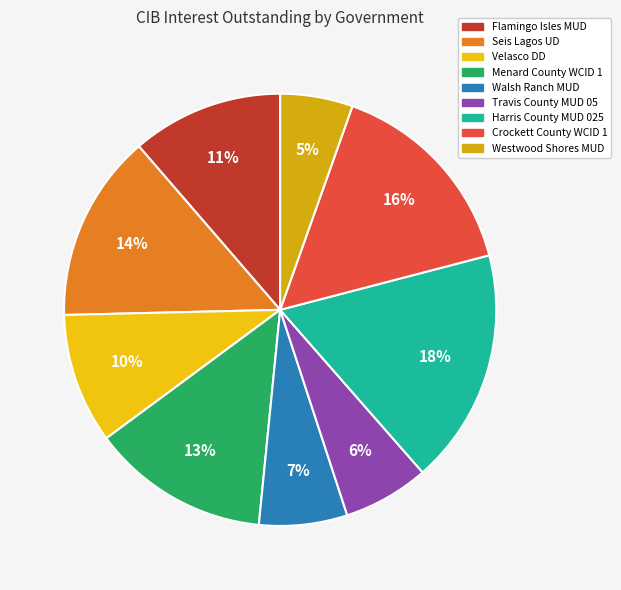

To the nearest percent, what percentage of the pie is Seis Lagos UD?

14%